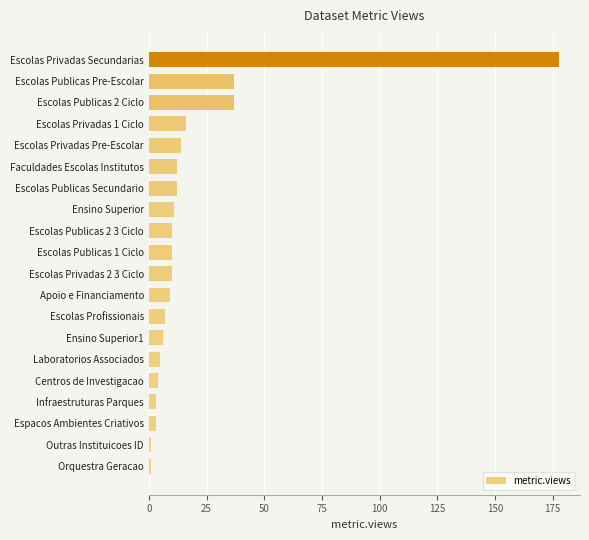

How many data points does each series have?

20